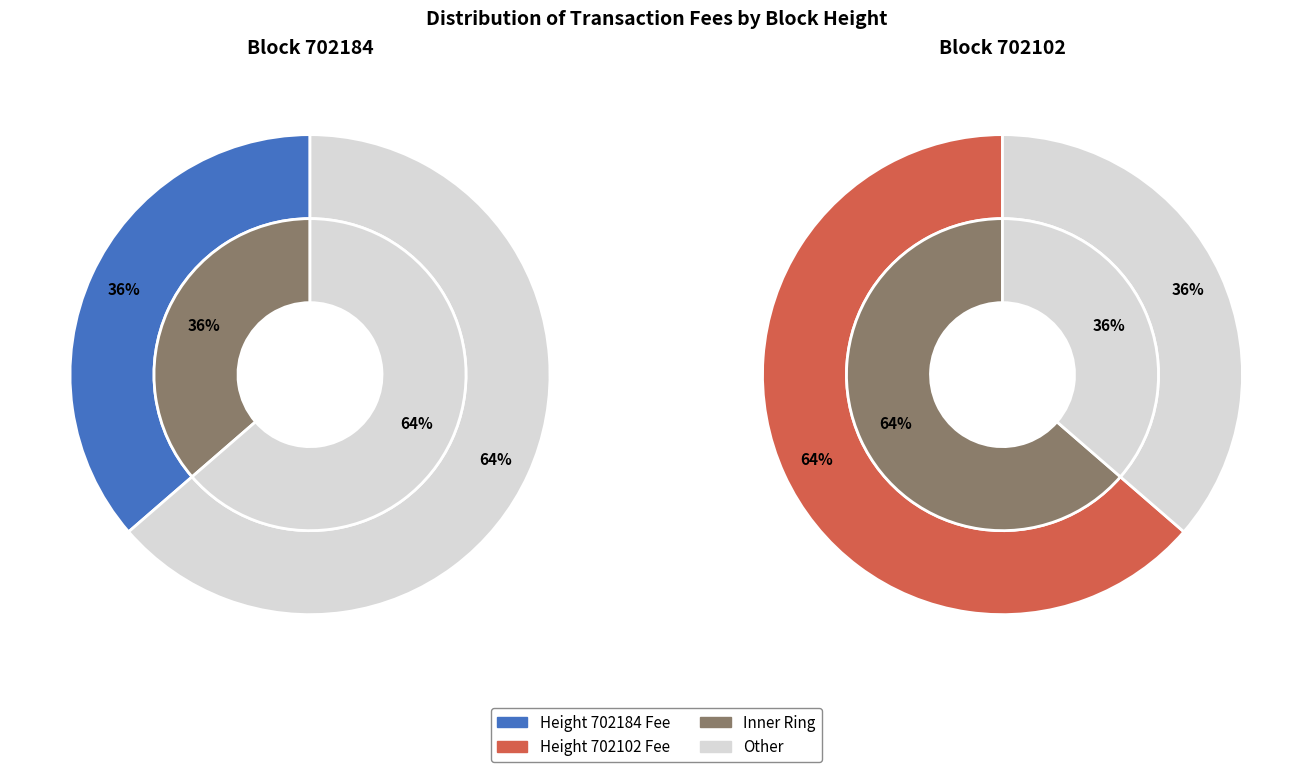

Which slice is the largest?

702102